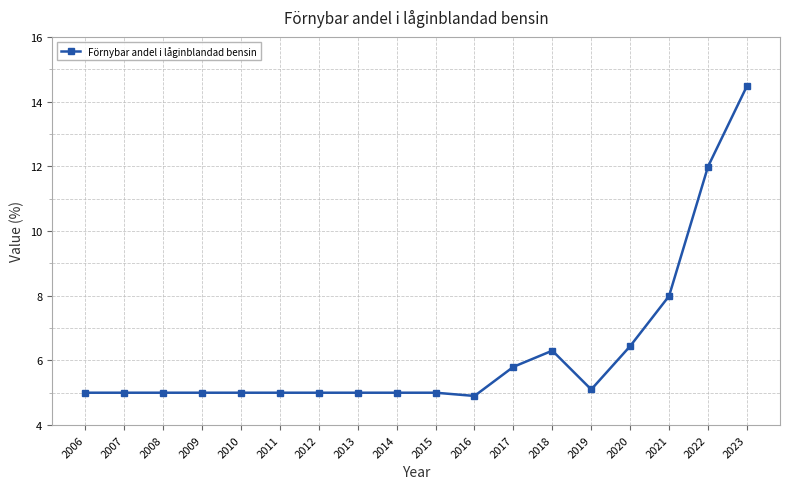

True or false: the data shows 2.5 at 2012.

False